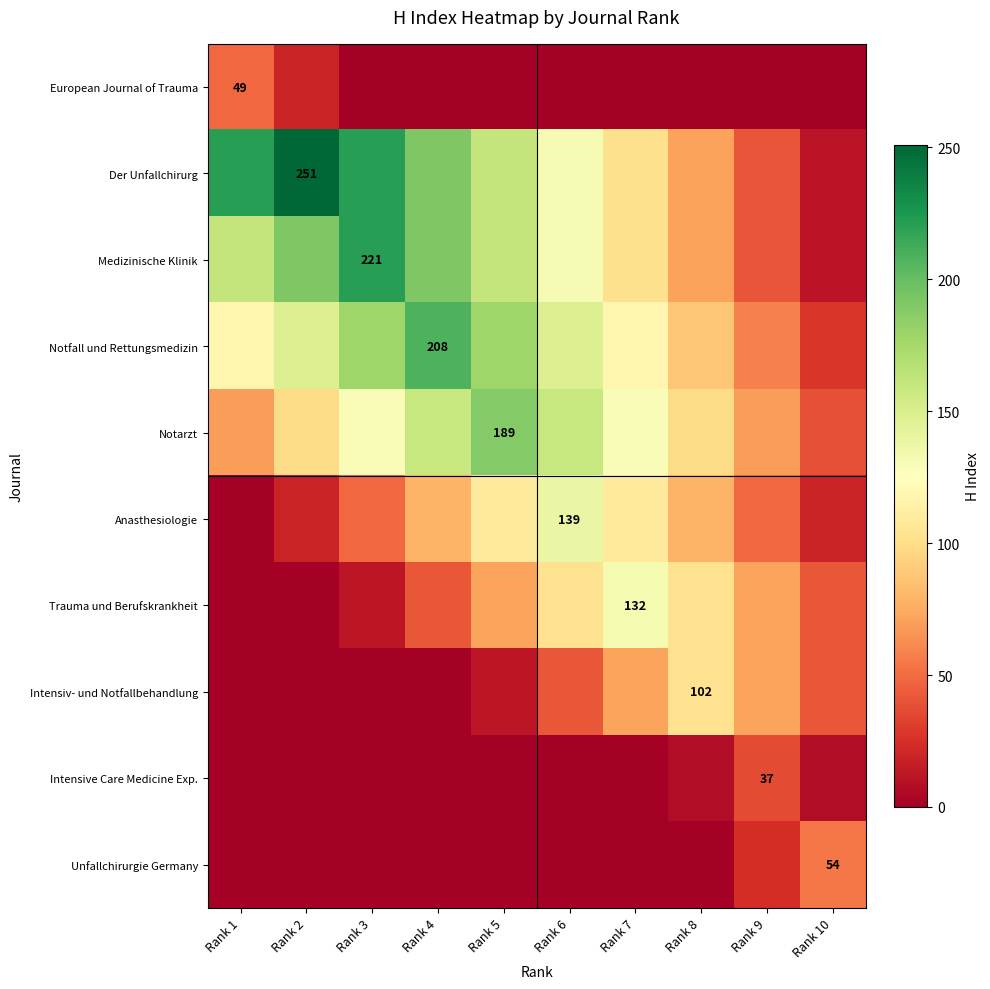

At which category does the chart reach its peak across all series?

Rank 2